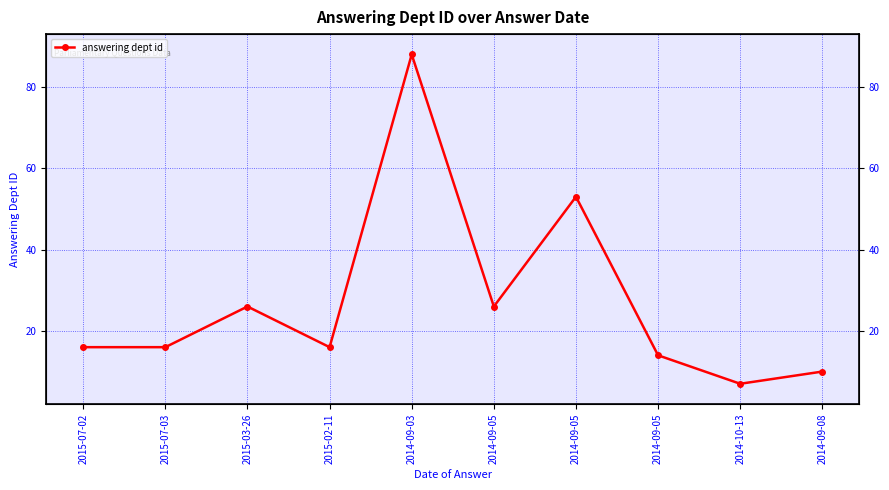

What is the ratio of the value at 2014-09-05 to the value at 2015-03-26?

2.0